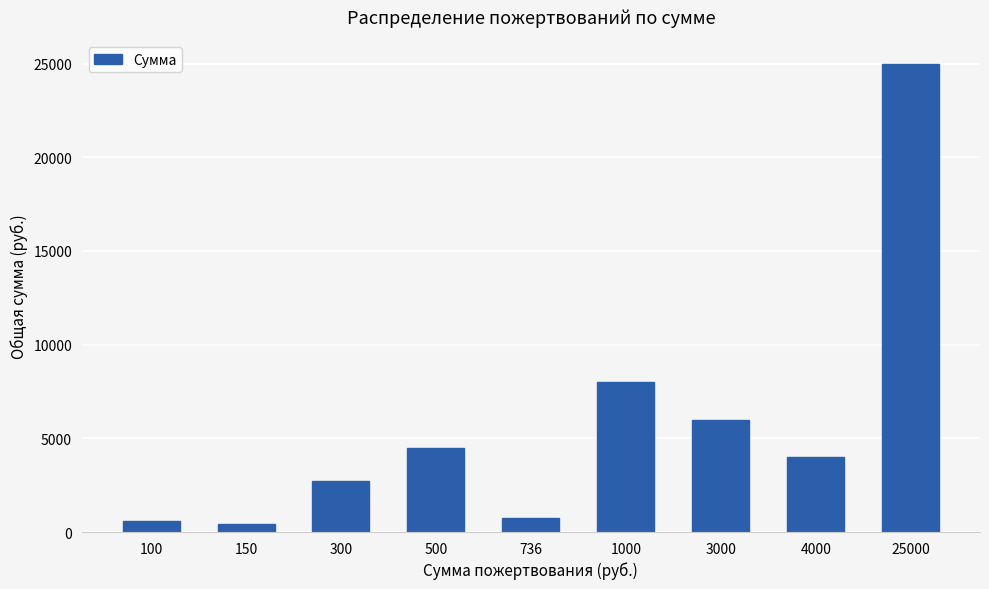

How many bars are there in total?

9